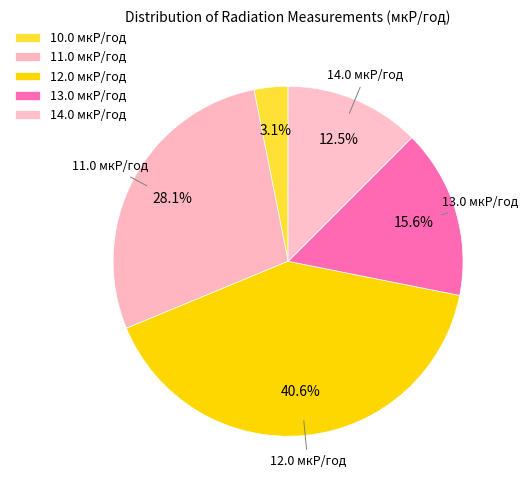

Does any single category account for the majority?

No